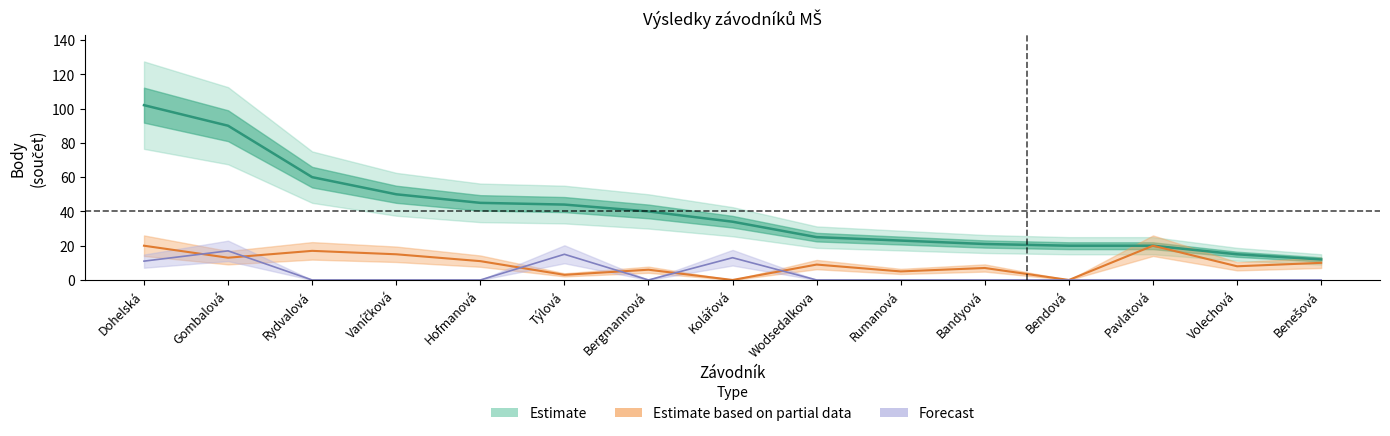

True or false: součet and body_atl cross at least once.

False